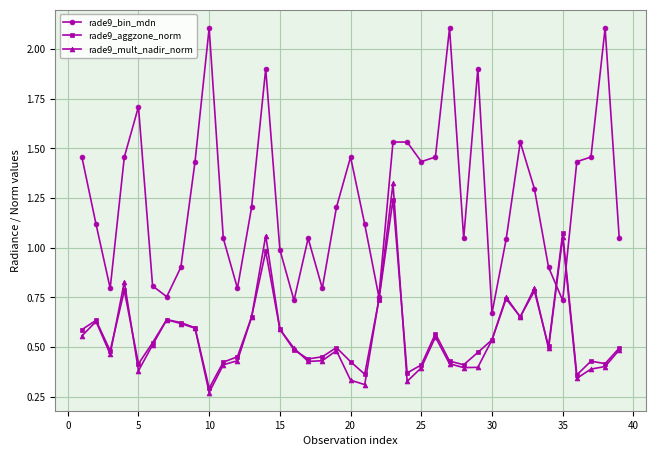

List the series in order of their peak value, highest first.

rade9_bin_mdn, rade9_mult_nadir_norm, rade9_aggzone_norm